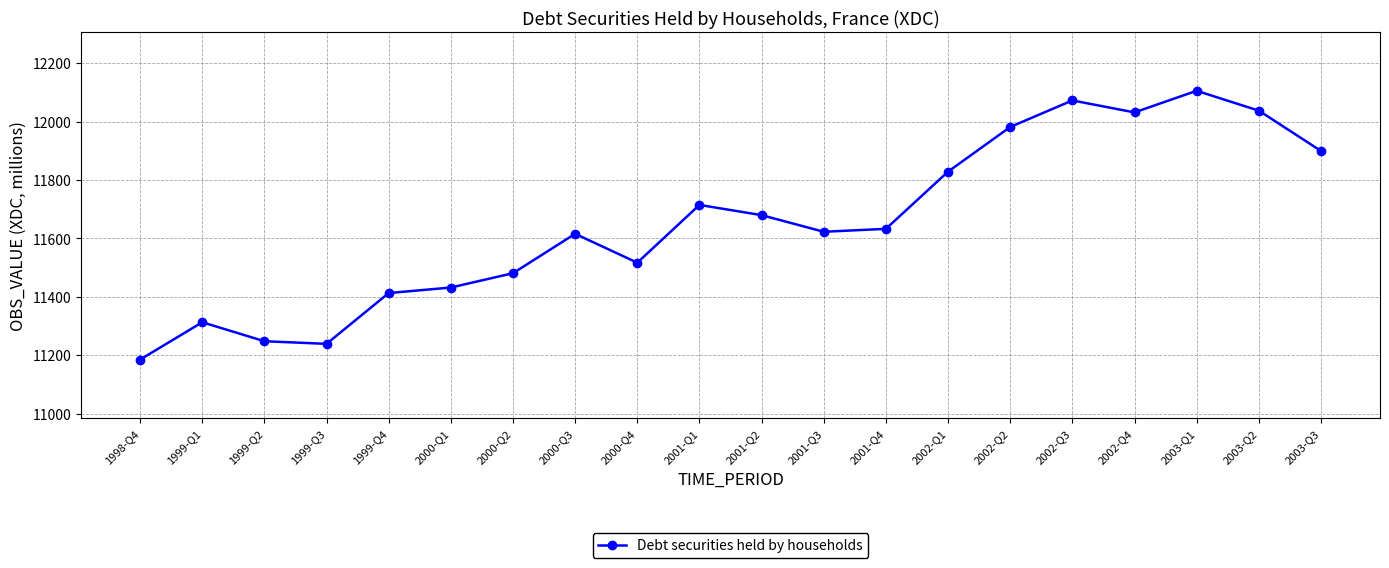

How many points are lower than both their immediate neighbors (excluding endpoints)?

4